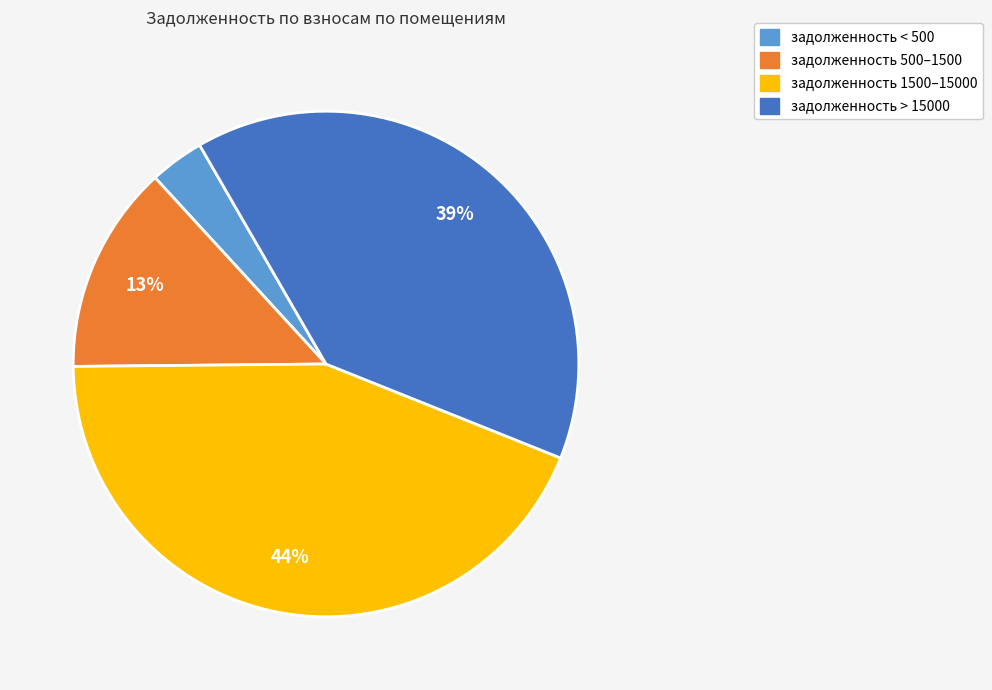

To the nearest percent, what is the average slice percentage?

25%